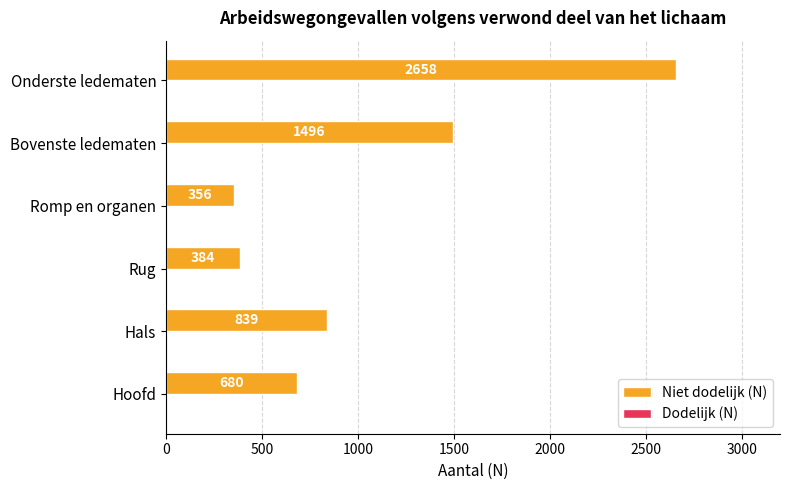

What is the ratio of the value at Hals to the value at Romp en organen?

2.4